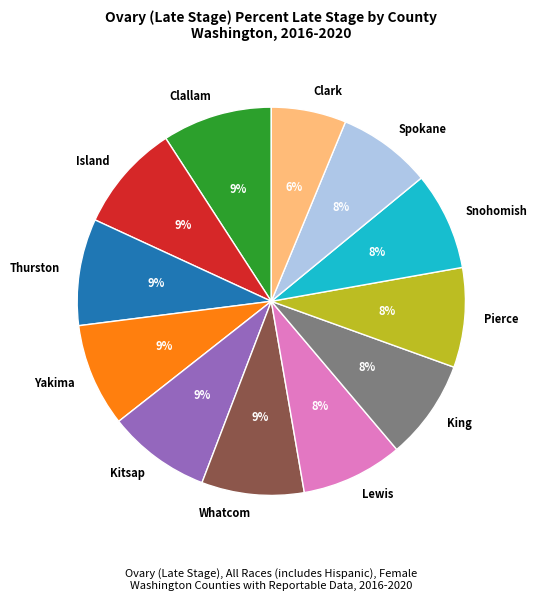

To the nearest percent, what percentage of the pie is Pierce?

8%